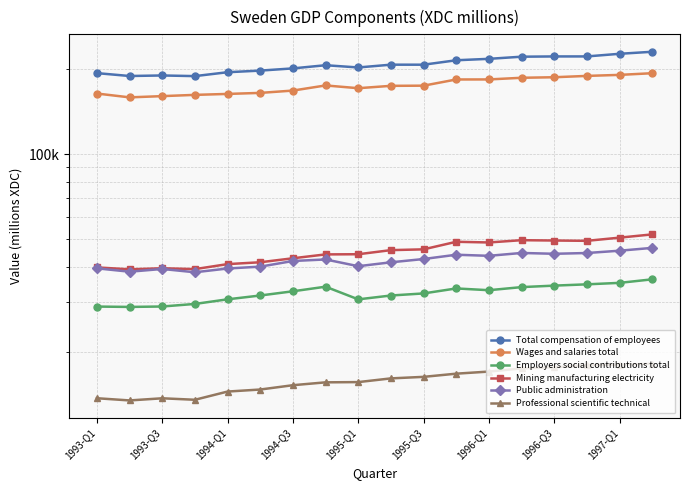

How many interior local peaks does the Total compensation of employees series have?

3